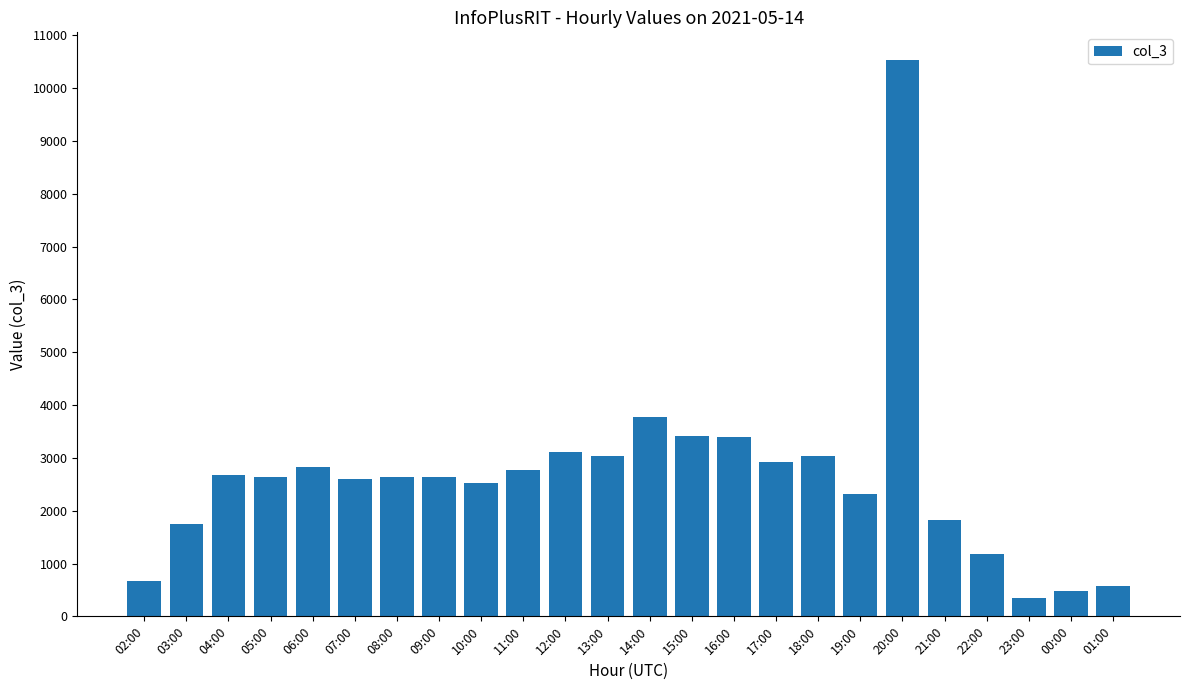

At which category does the chart reach its minimum across all series?

23:00